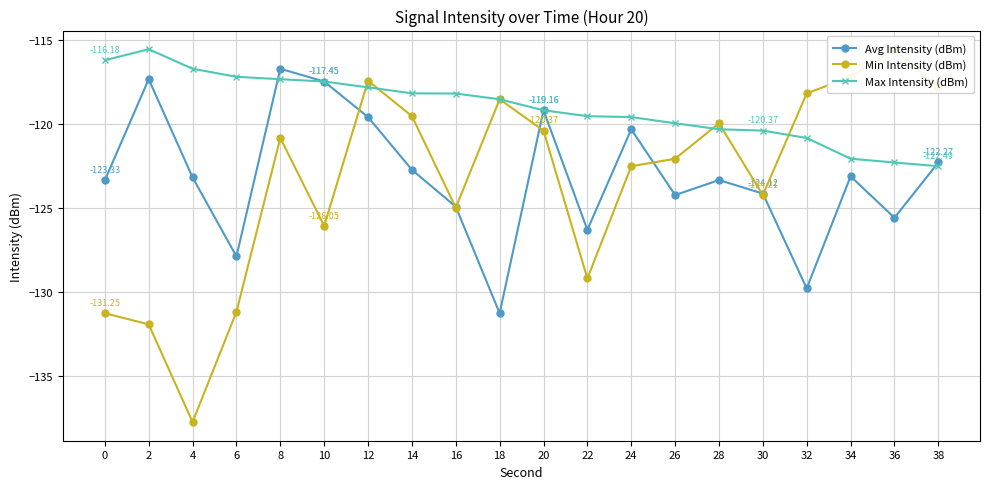

At which label does Avg Intensity (dBm) reach its peak?

8